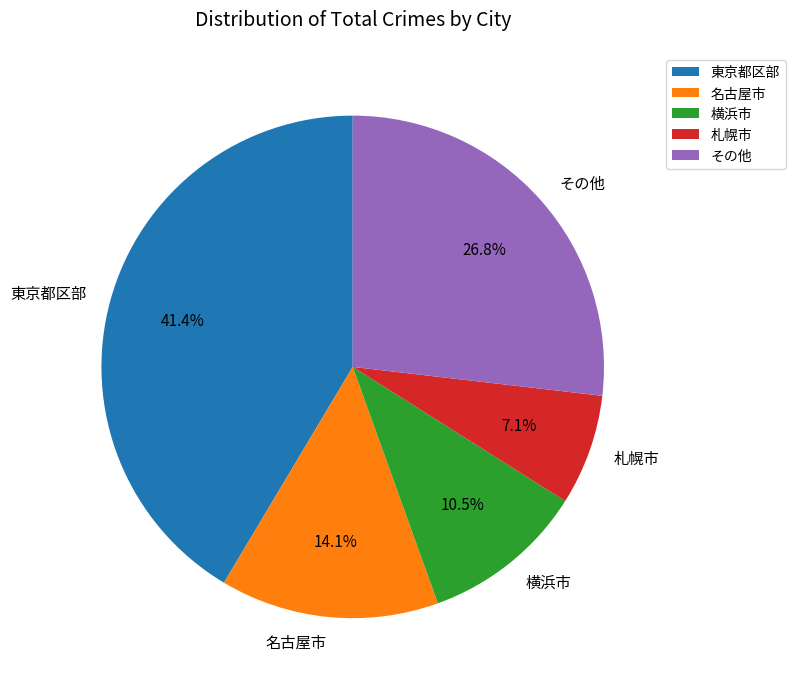

Rank the categories by value from lowest to highest.

札幌市, 横浜市, 名古屋市, その他, 東京都区部